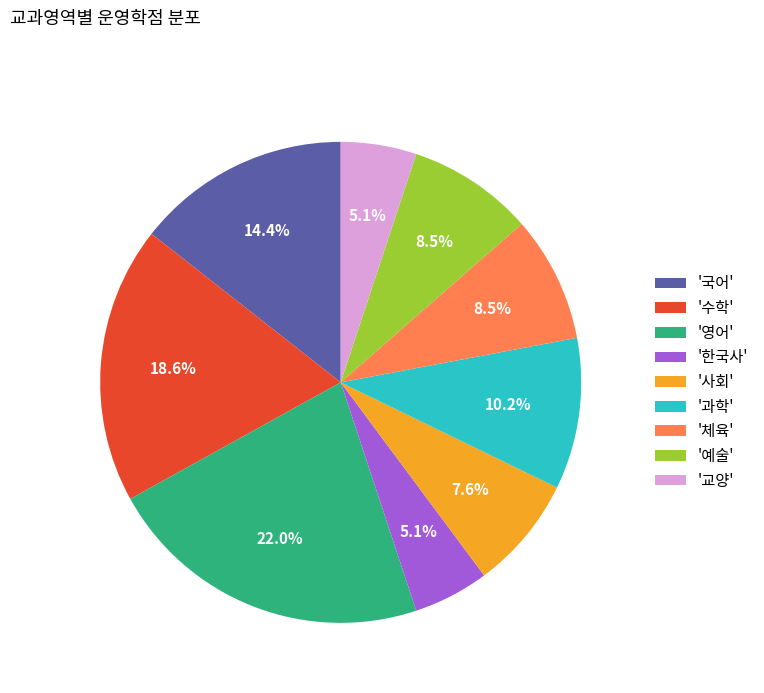

How much of the chart is everything except '교양'?

94.9%